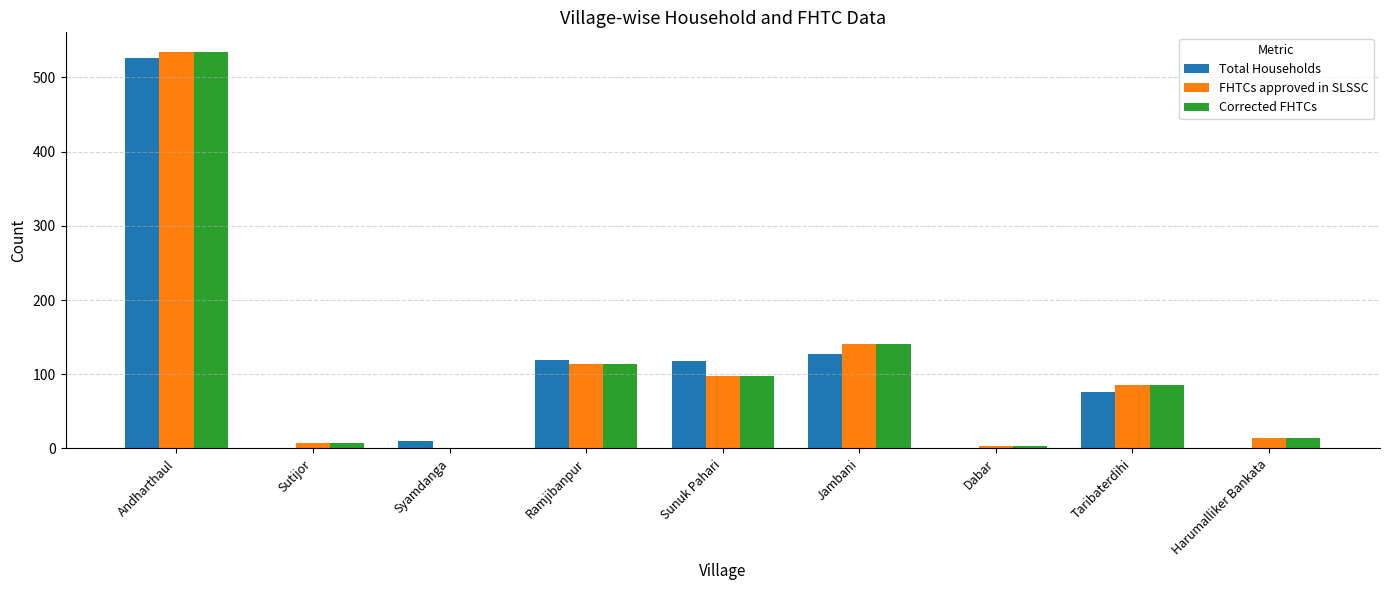

What is the spread (max minus min) of values at Harumalliker Bankata?

14